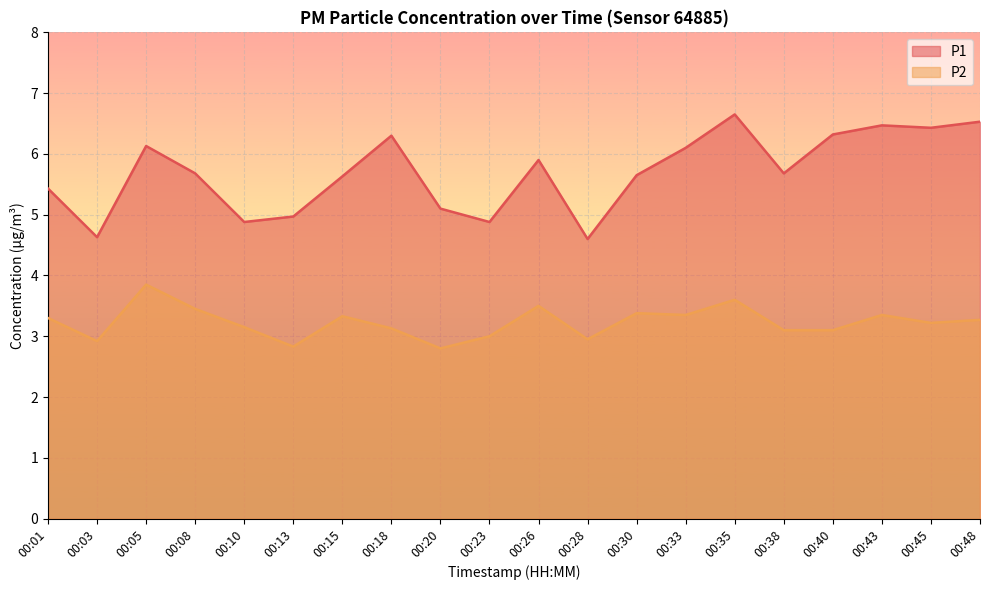

True or false: P2 and P1 intersect in this chart.

False